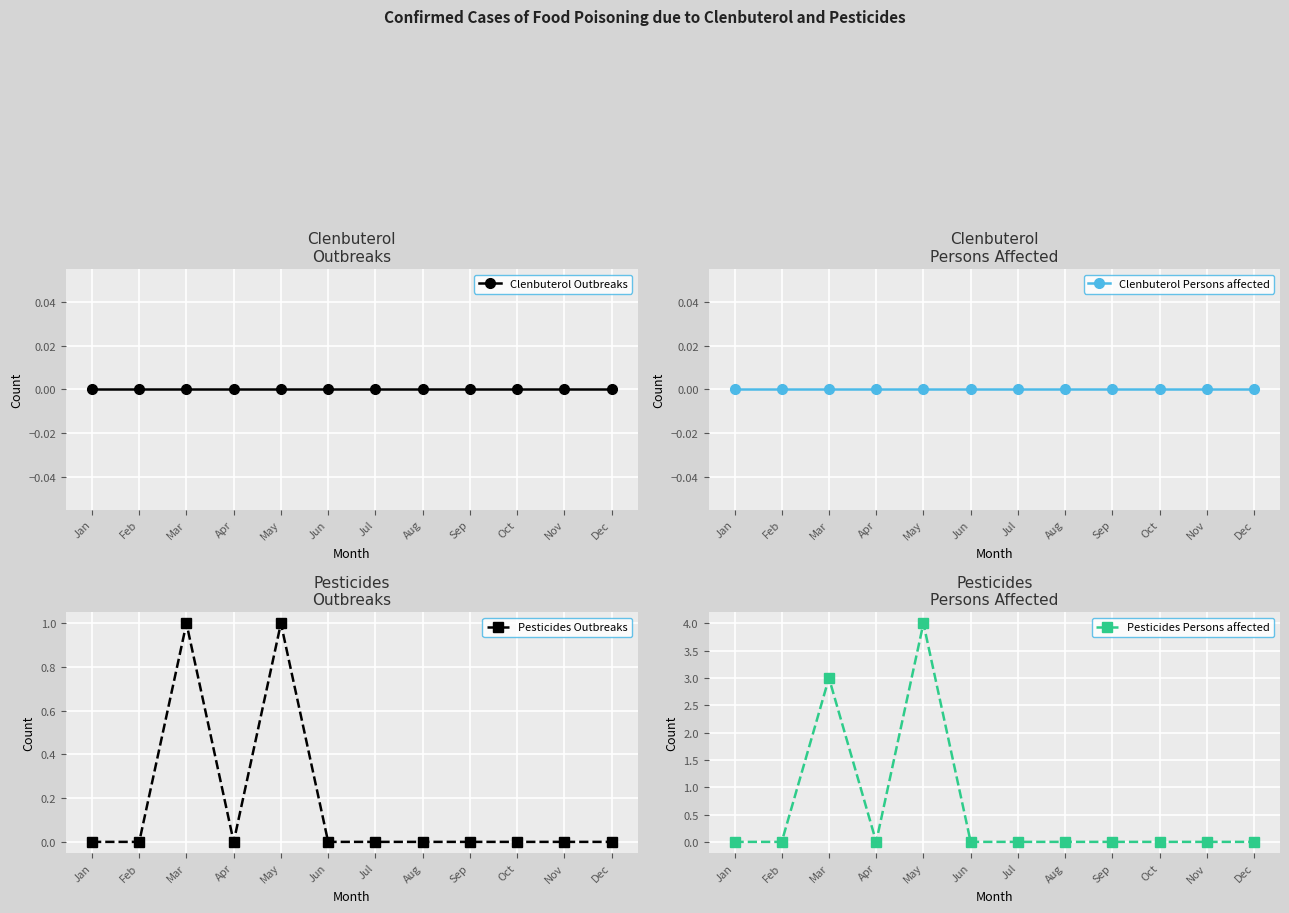

At how many categories does at least one series exceed 2?

2